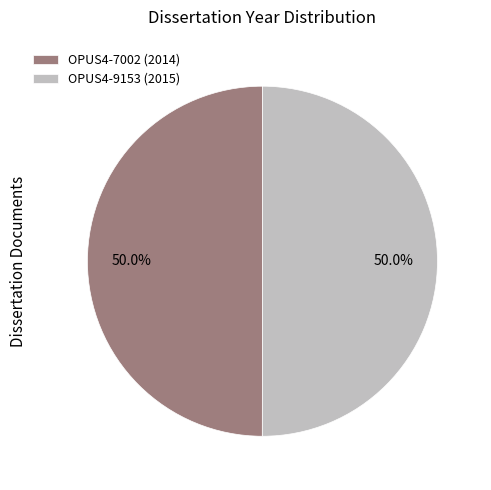

Do OPUS4-9153 (2015) and OPUS4-7002 (2014) together represent more than half of the pie?

Yes